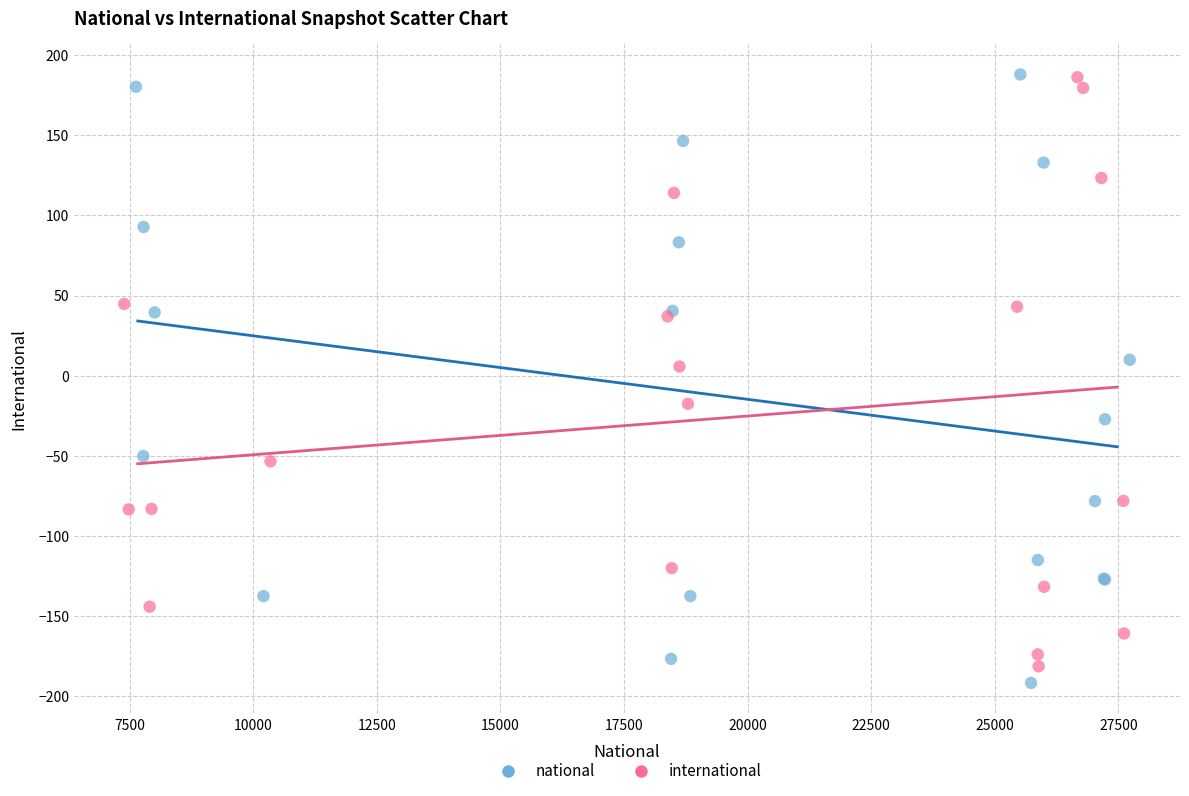

What are all the series names shown in the legend?

national, international